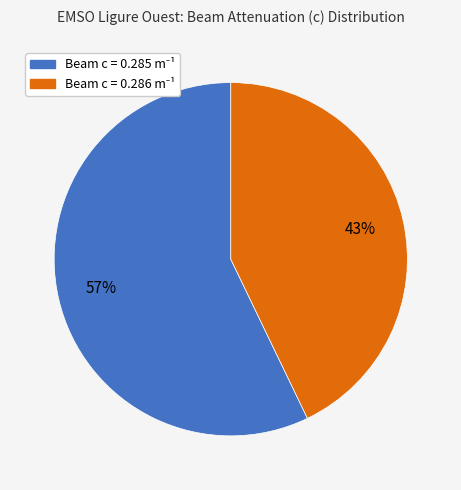

Does any single category account for the majority?

Yes